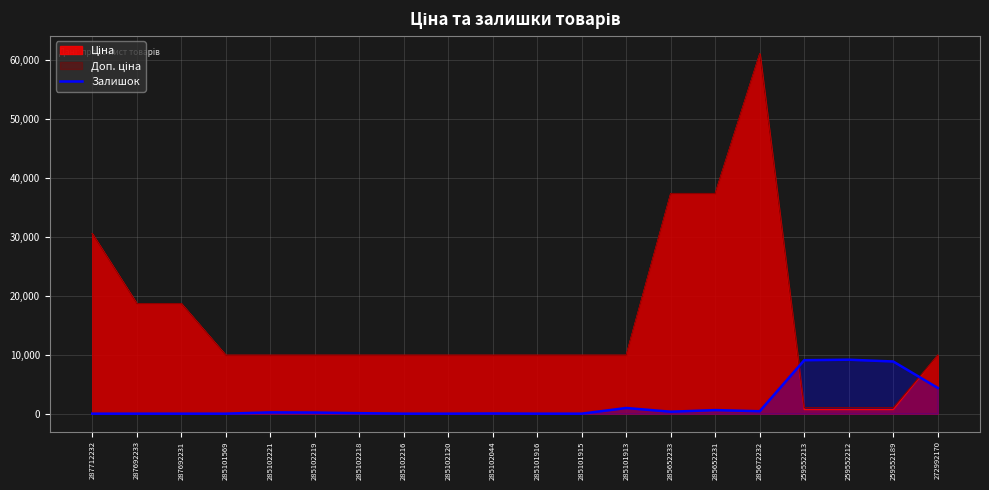

What is the greatest value displayed?

61024.7